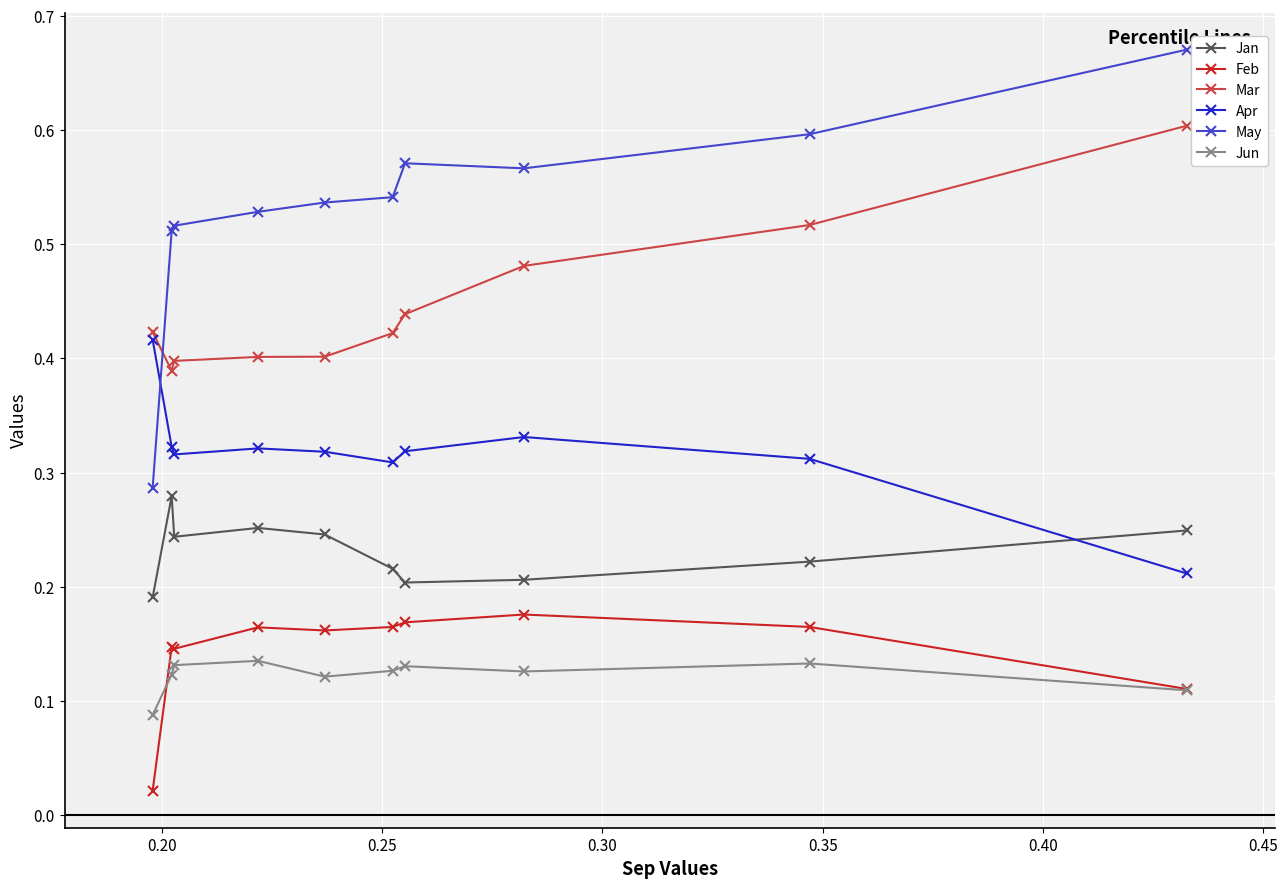

Which series has the largest range (max minus min)?

May